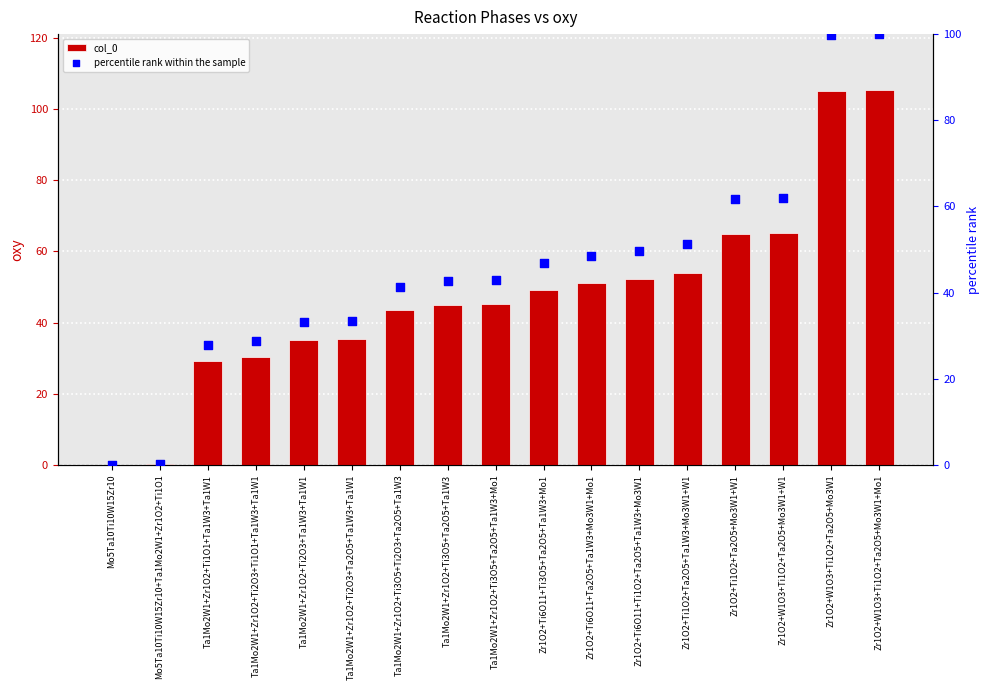

At which category is the sum across all series the highest?

Zr1O2+W1O3+Ti1O2+Ta2O5+Mo3W1+Mo1